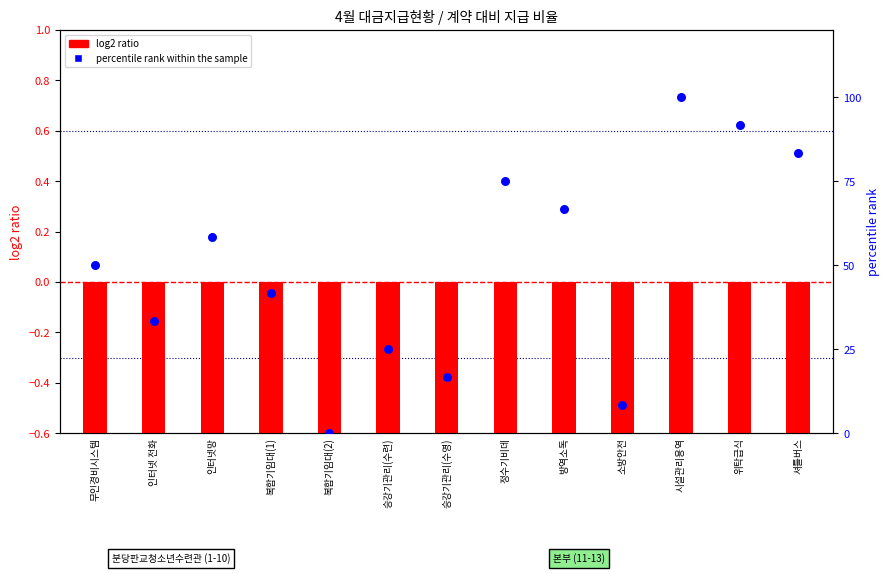

Which series has the widest spread of Y values?

percentile rank within the sample